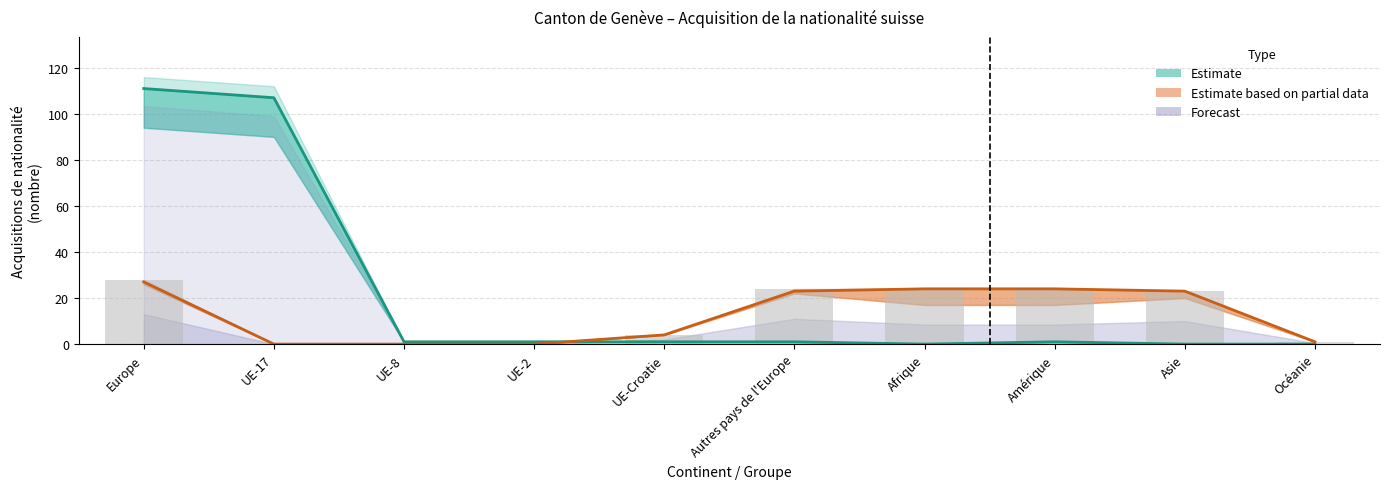

What is the label of the 8th bar from the left?

Amérique